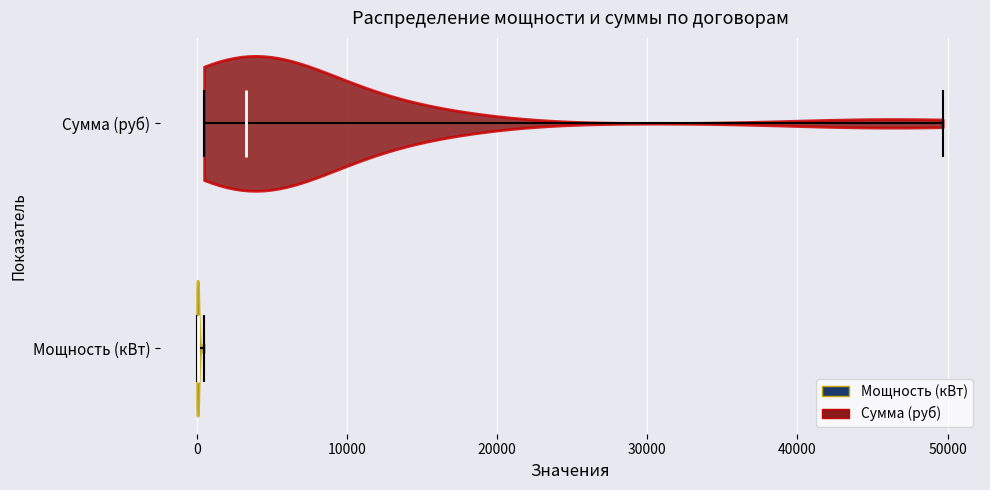

What is the highest point the violin for Мощность (кВт) reaches on the x-axis? The values are not printed on the chart, so give them approximately, as read against the axis.

0